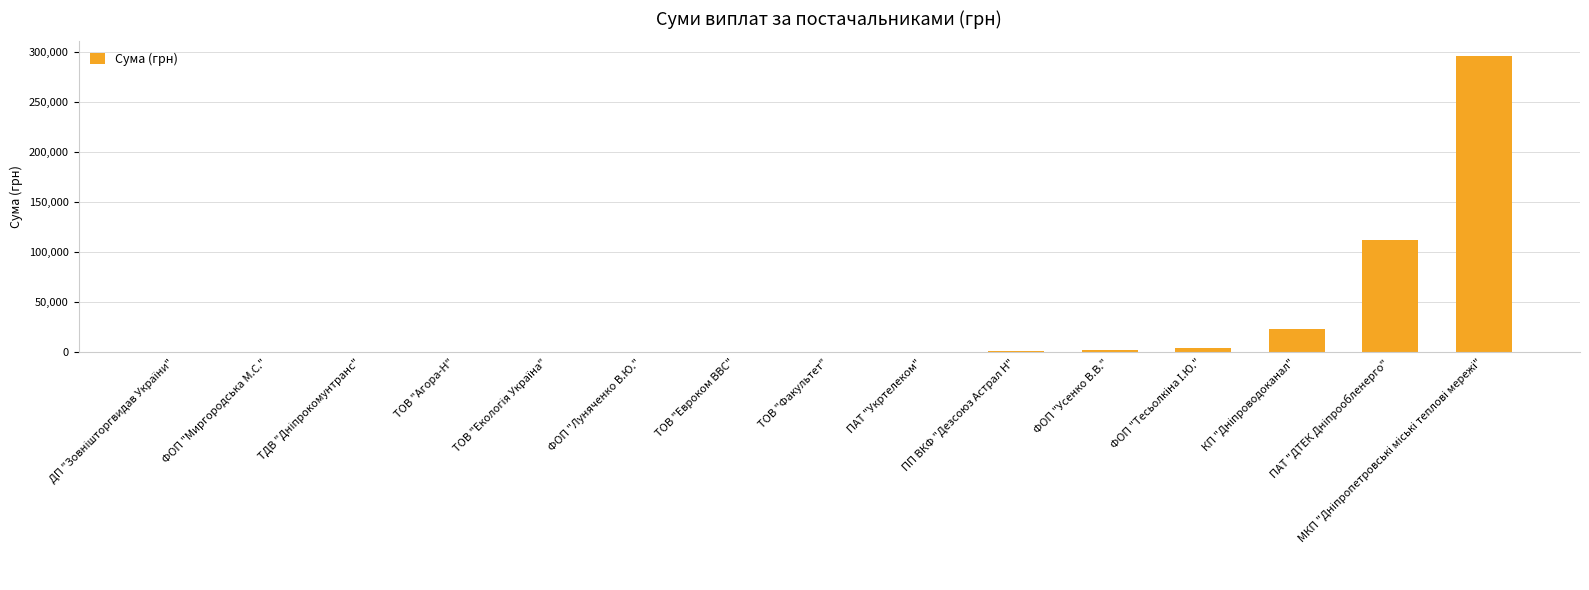

What is the sum of all values?

443796.3